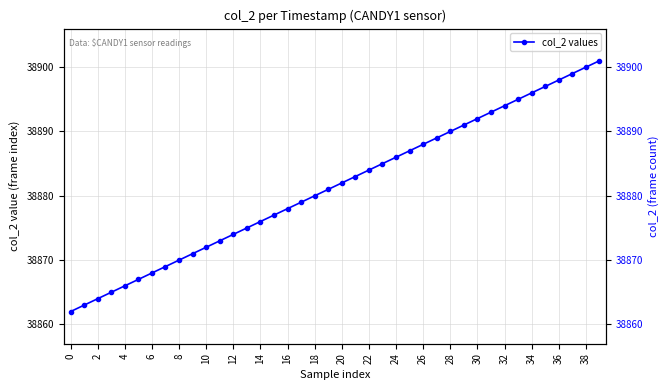

Reading left to right, list all the values displayed in this chart.

38862	38863	38864	38865	38866	38867	38868	38869	38870	38871	38872	38873	38874	38875	38876	38877	38878	38879	38880	38881	38882	38883	38884	38885	38886	38887	38888	38889	38890	38891	38892	38893	38894	38895	38896	38897	38898	38899	38900	38901